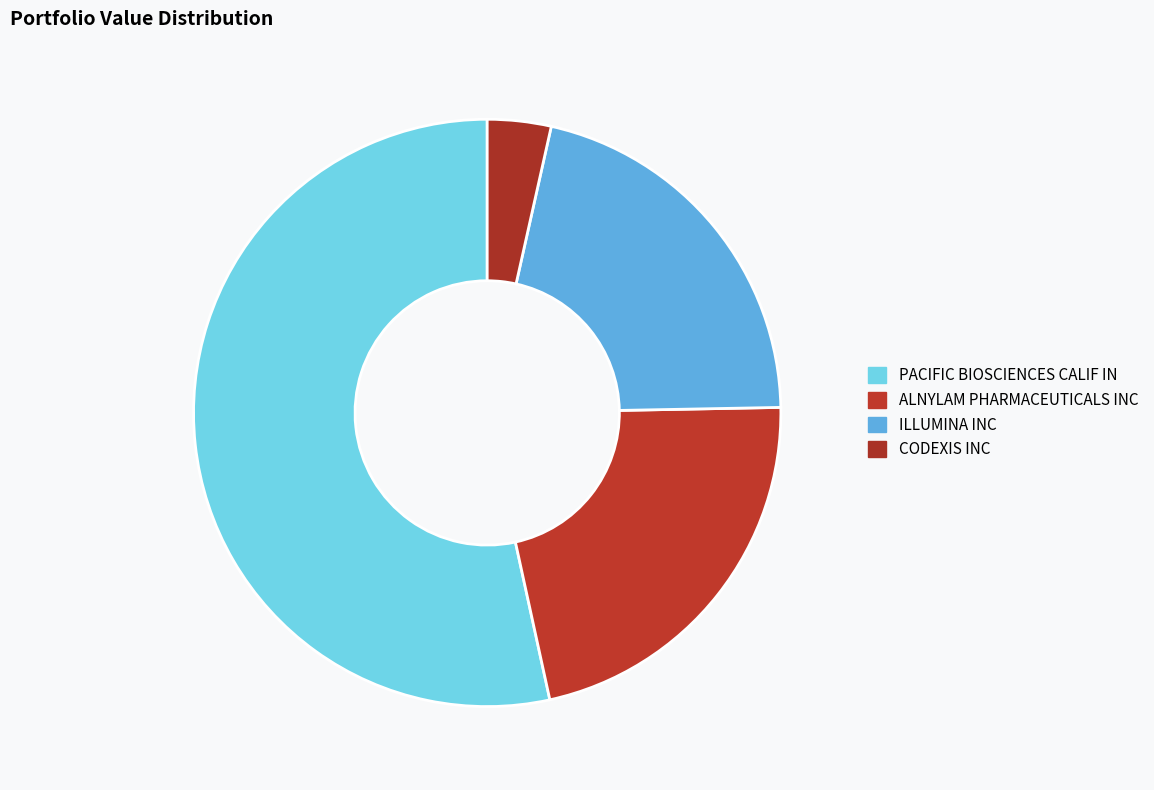

Approximately how many times larger is the value at ILLUMINA INC compared to PACIFIC BIOSCIENCES CALIF IN?

0.4